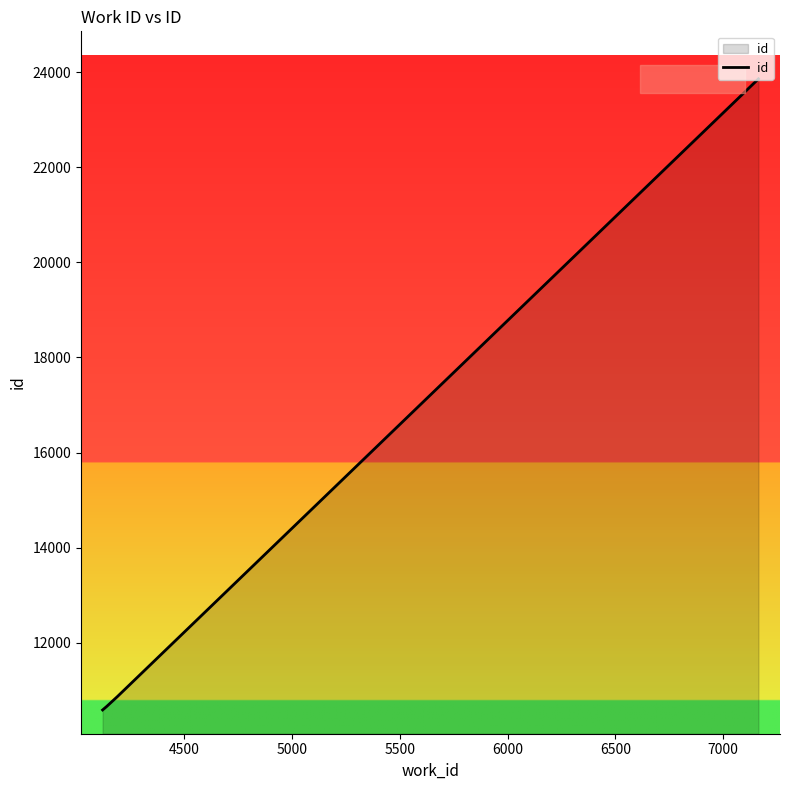

What is the greatest value displayed?

23861